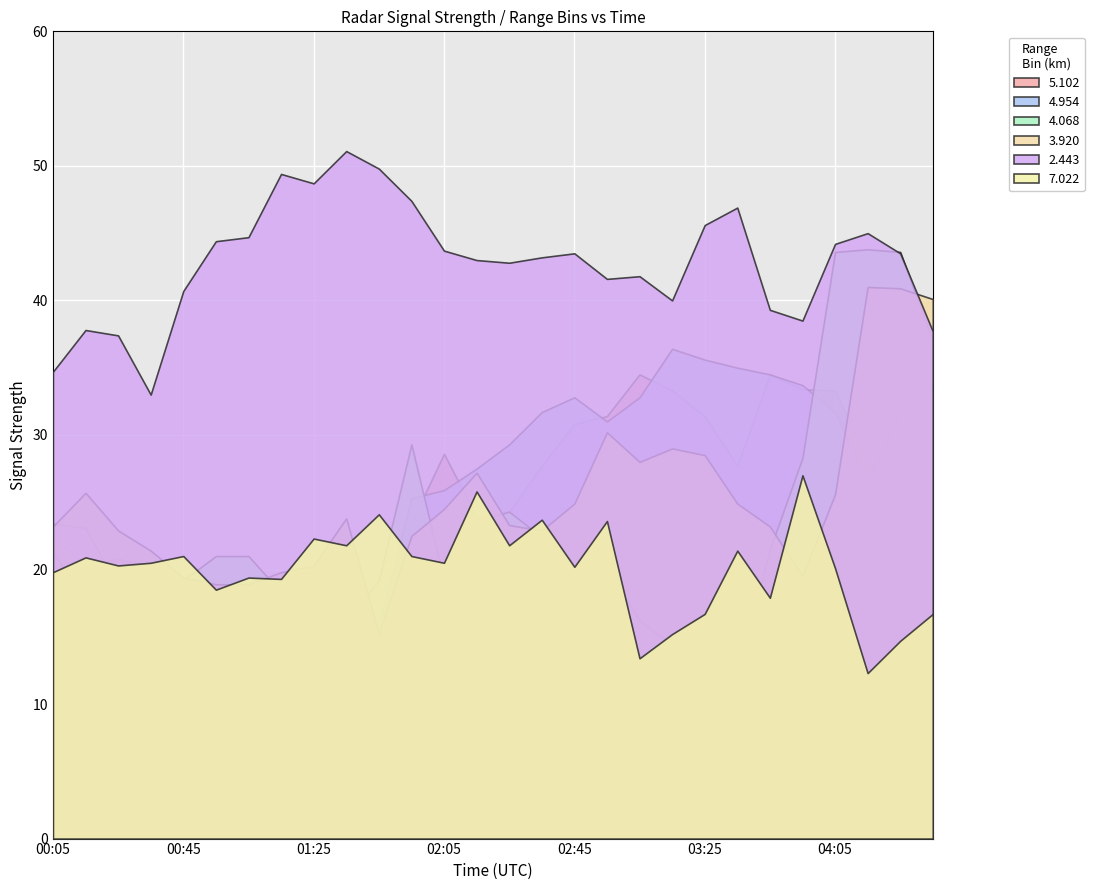

Rank the categories by 5.102 value from highest to lowest.

03:05, 03:45, 03:55, 03:15, 04:05, 02:55, 03:25, 02:45, 02:05, 04:15, 02:35, 03:35, 04:35, 04:25, 02:25, 02:15, 01:55, 00:05, 00:25, 00:15, 00:35, 01:15, 00:45, 00:55, 01:05, 01:25, 01:45, 01:35